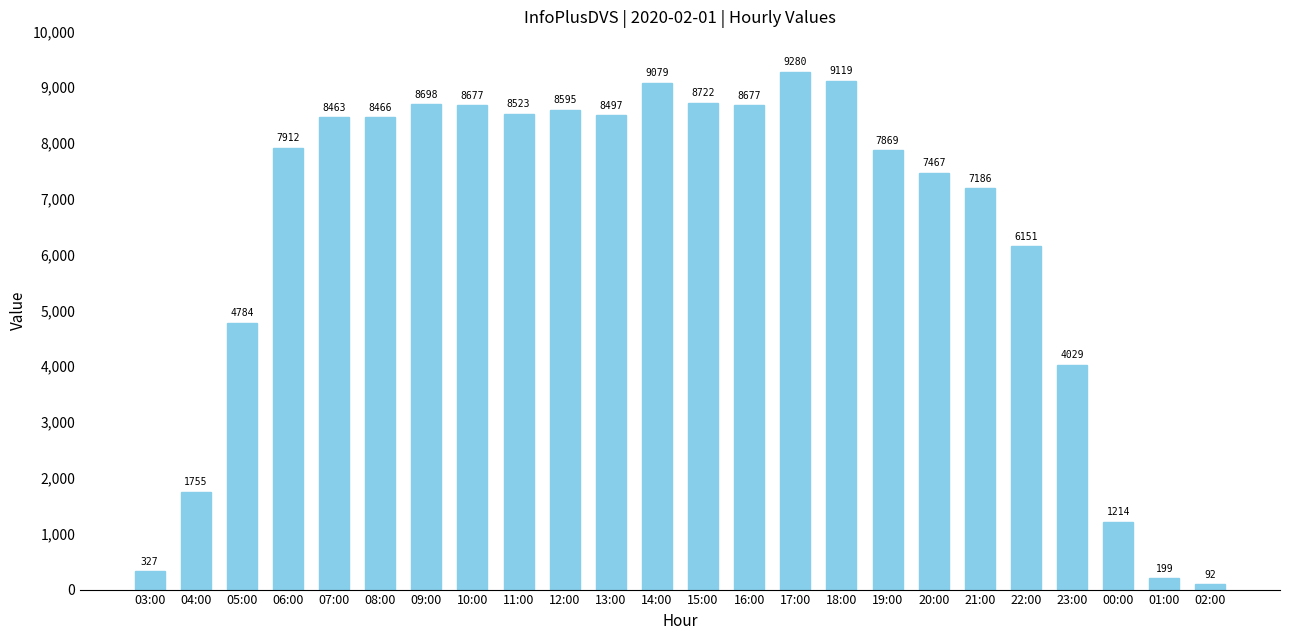

What is the difference between the maximum and minimum values?

9188